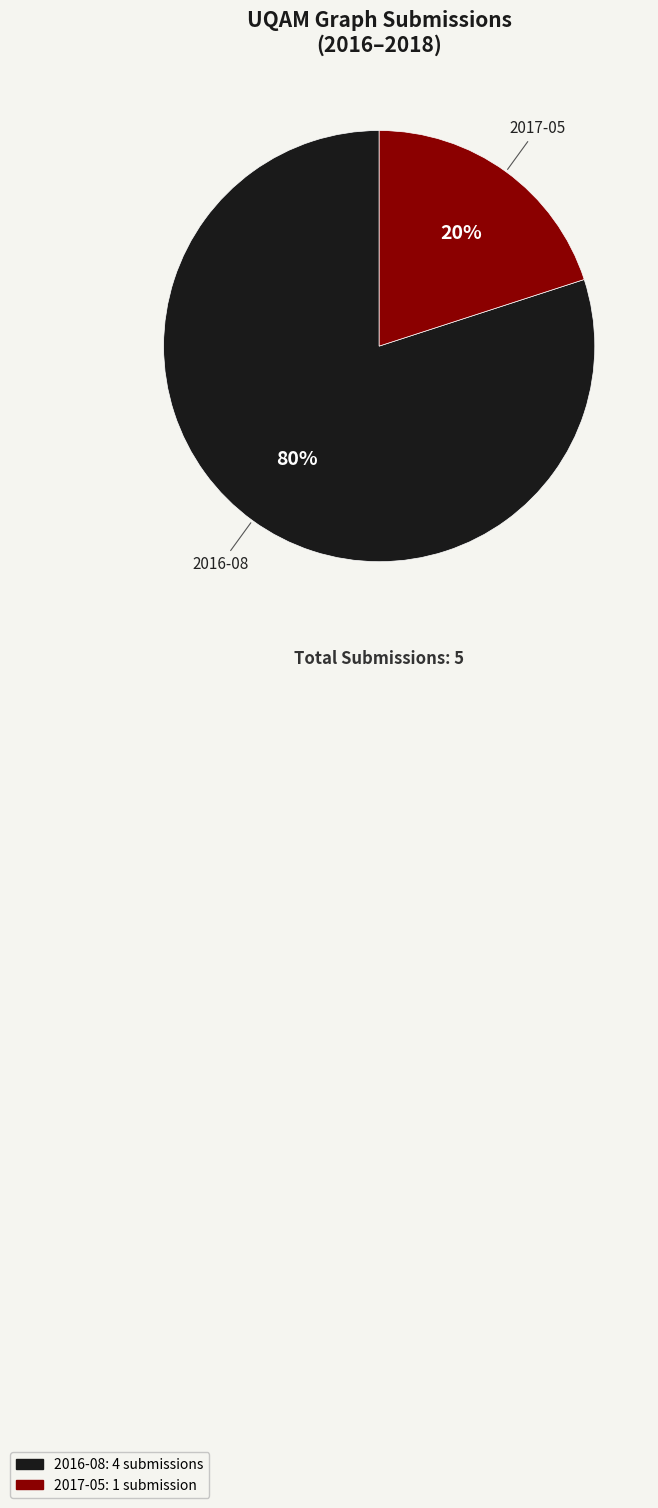

The 2016-08 slice represents 80% of the pie. True or false?

True